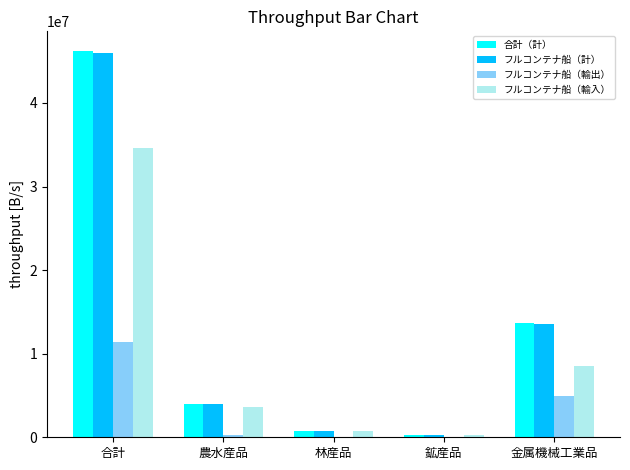

Is the value of フルコンテナ船（輸出） at 合計 greater than the value of フルコンテナ船（輸入） at 合計?

No